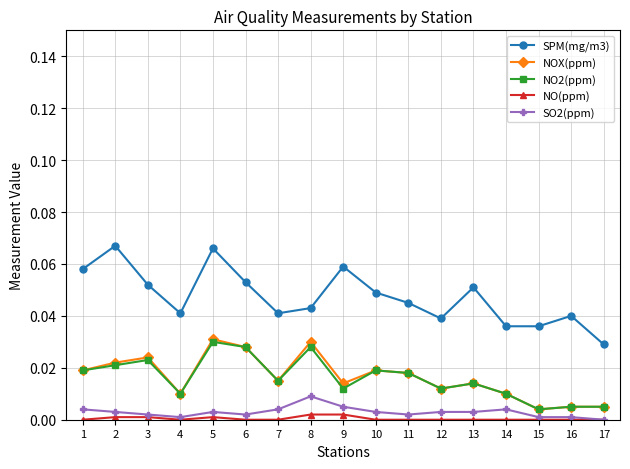

True or false: NO2(ppm) has more than 0 points higher than both neighbors.

True